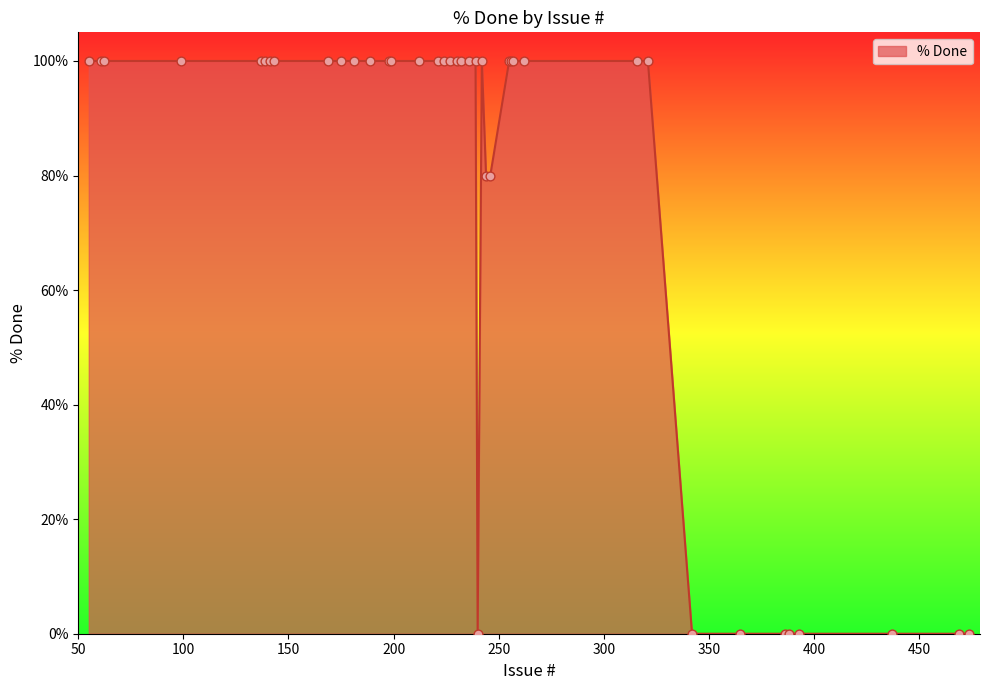

What is the difference between the maximum and minimum values?

100